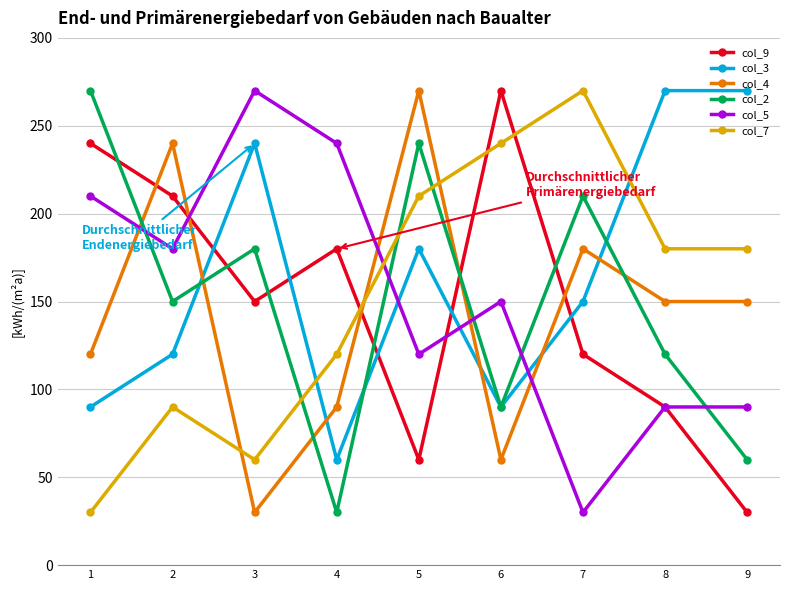

Reading left to right, extract all data points from this chart.

col_9: 240	210	150	180	60	270	120	90	30
col_3: 90	120	240	60	180	90	150	270	270
col_4: 120	240	30	90	270	60	180	150	150
col_2: 270	150	180	30	240	90	210	120	60
col_5: 210	180	270	240	120	150	30	90	90
col_7: 30	90	60	120	210	240	270	180	180